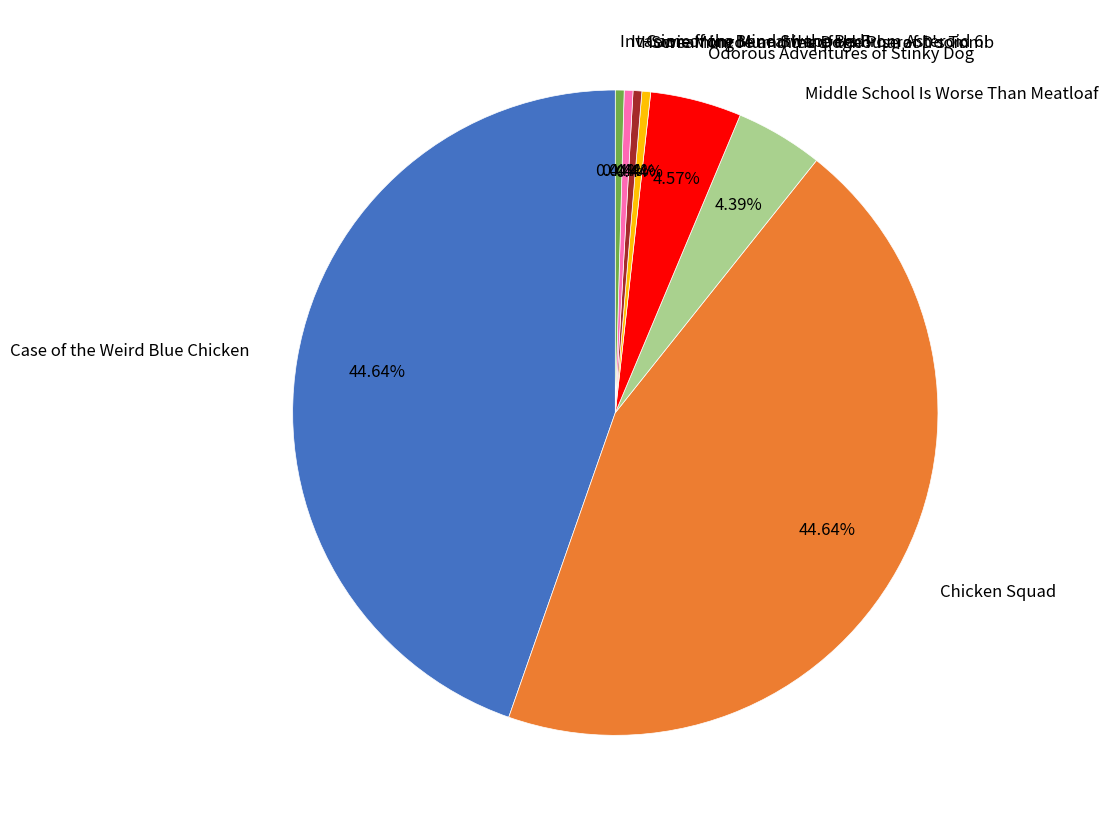

How many segments does this pie chart have?

8